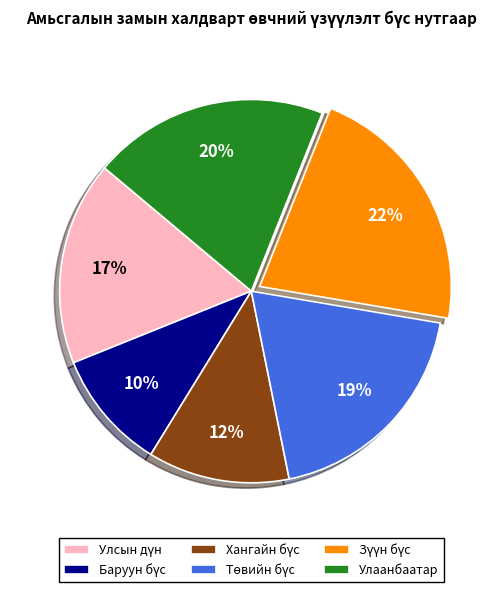

What percentage is the Улаанбаатар slice, to the nearest percent?

20%